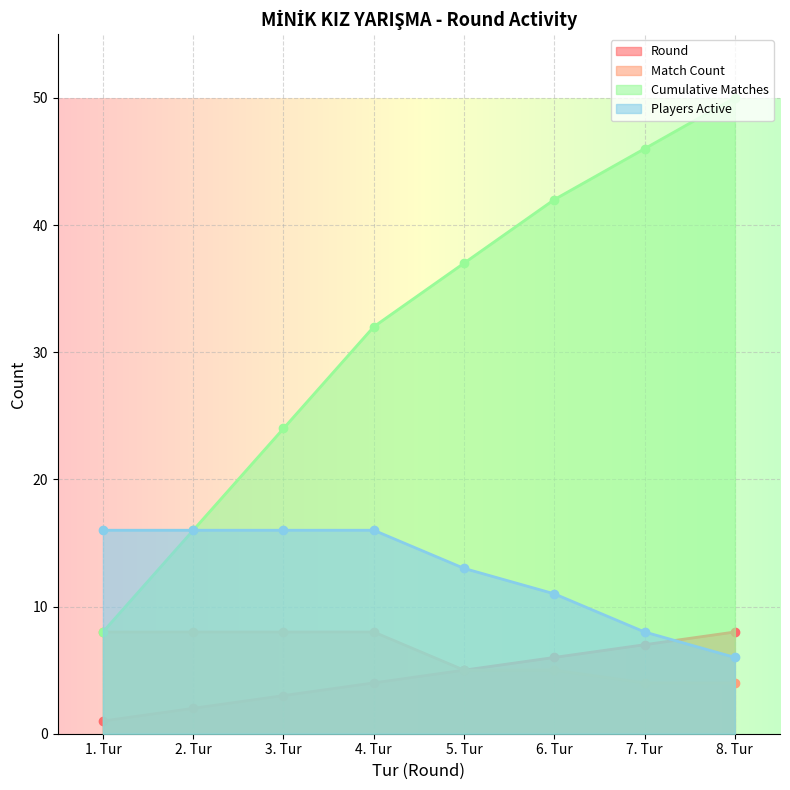

At 4. Tur, list the series in order from smallest to largest.

Round, Match Count, Players Active, Cumulative Matches